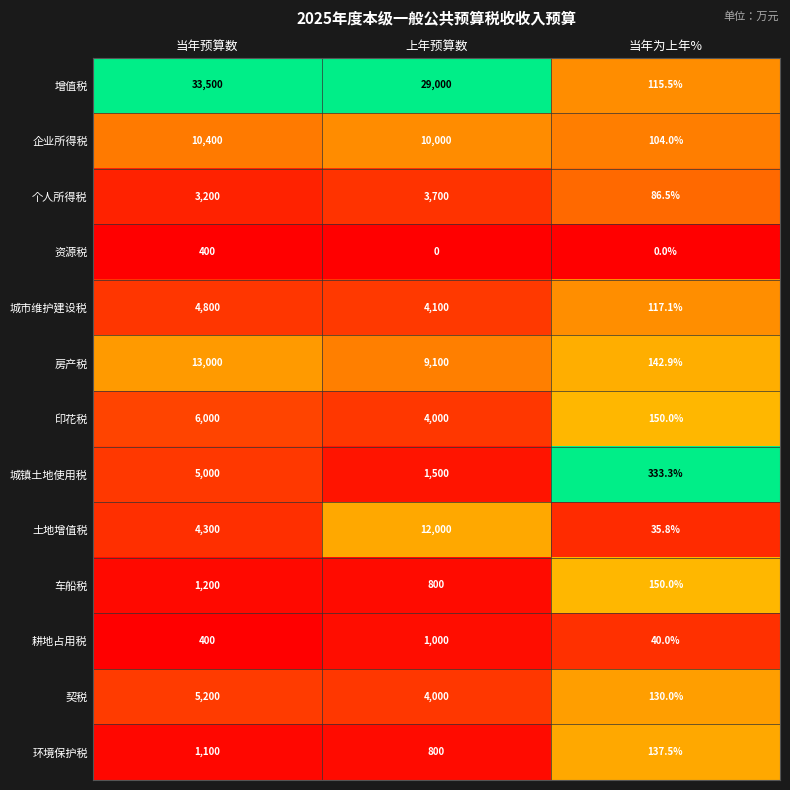

What is the total value across all series at 上年预算数?

80000.0